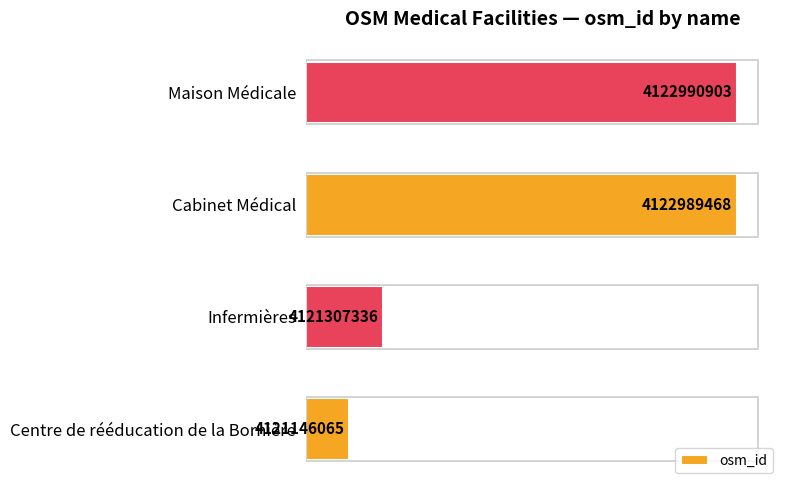

How many bars are there in total?

4